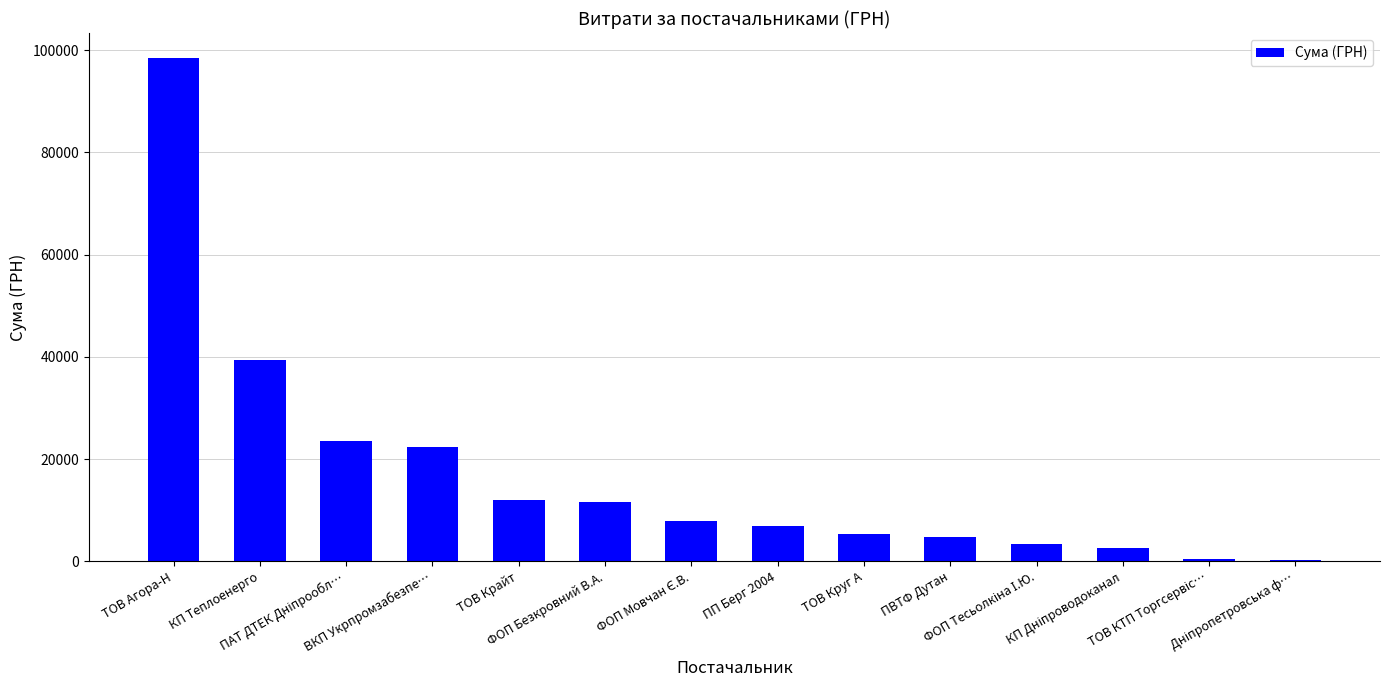

What is the greatest value displayed?

98452.6